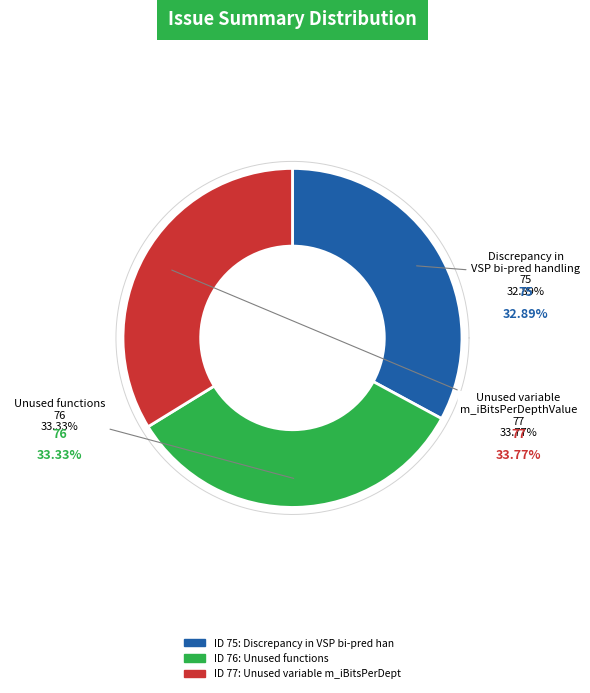

Approximately how many times larger is the value at Unused variable m_iBitsPerDepthValue compared to Discrepancy in VSP bi-pred handling?

1.0